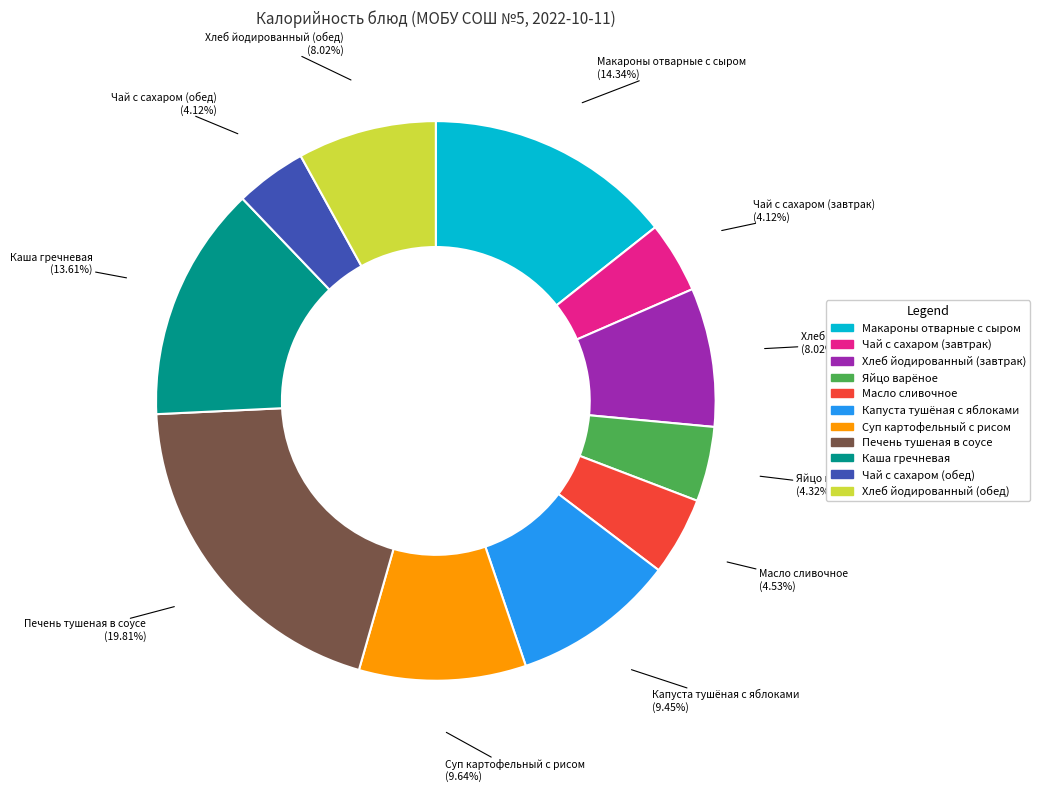

To the nearest percent, what portion does Суп картофельный с рисом represent?

10%